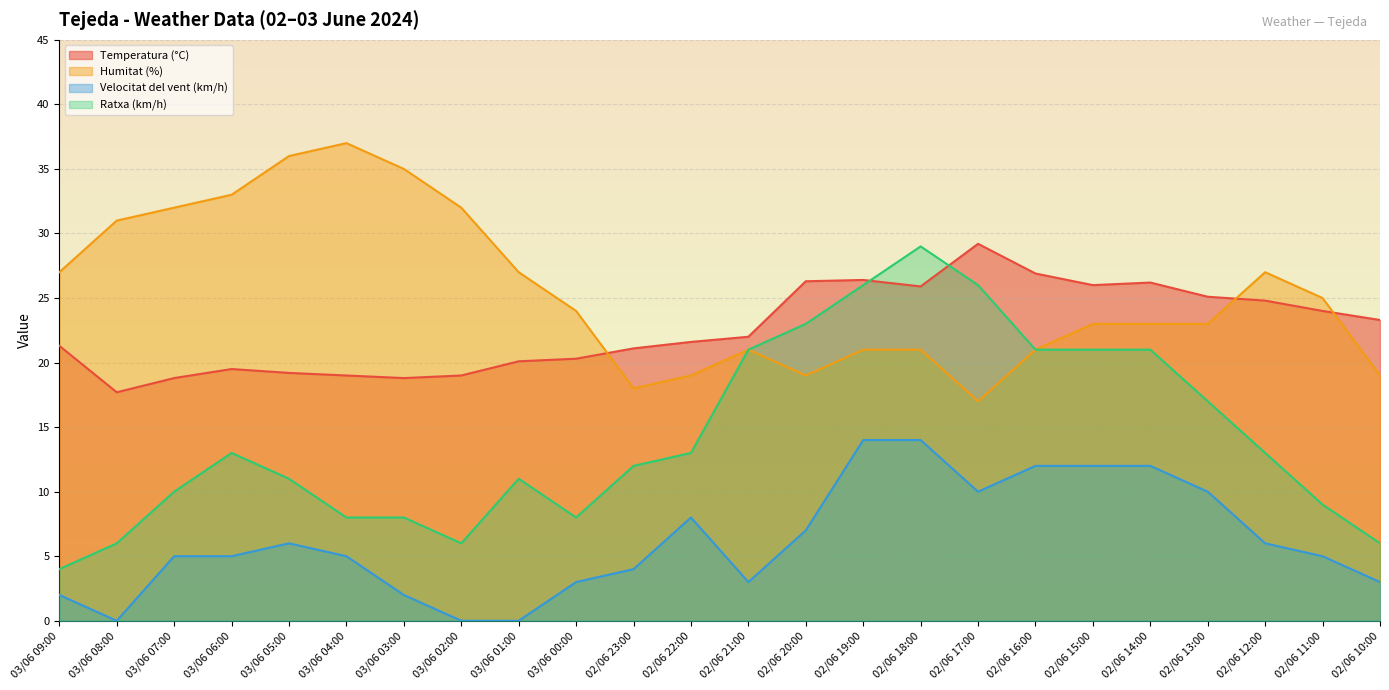

What is the label of the 21st point from the left?

02/06 13:00